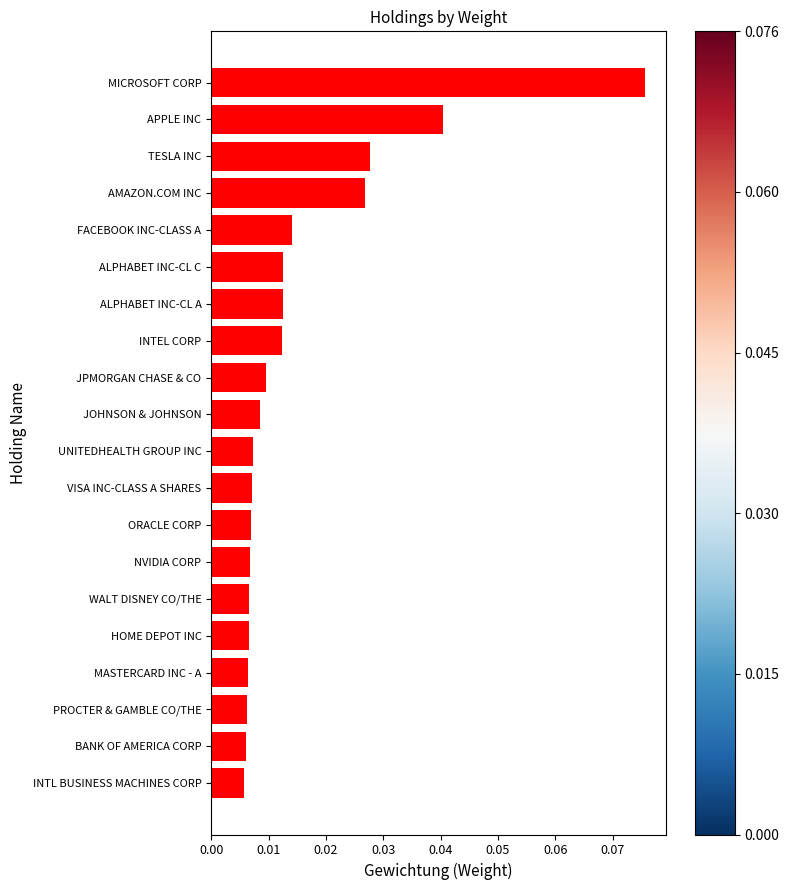

Which category has the highest value across all series?

MICROSOFT CORP